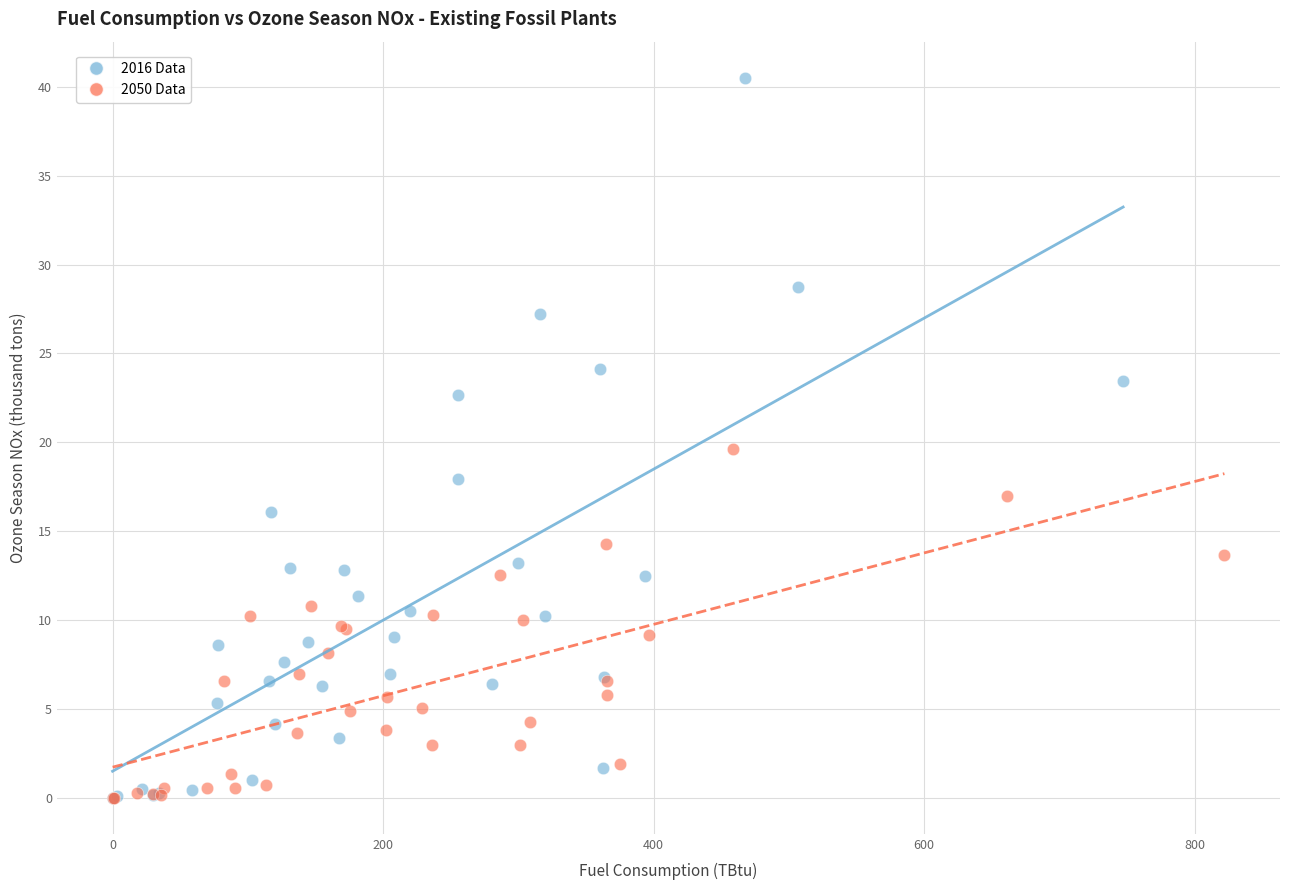

Which series contains the highest Y value?

2016 Data